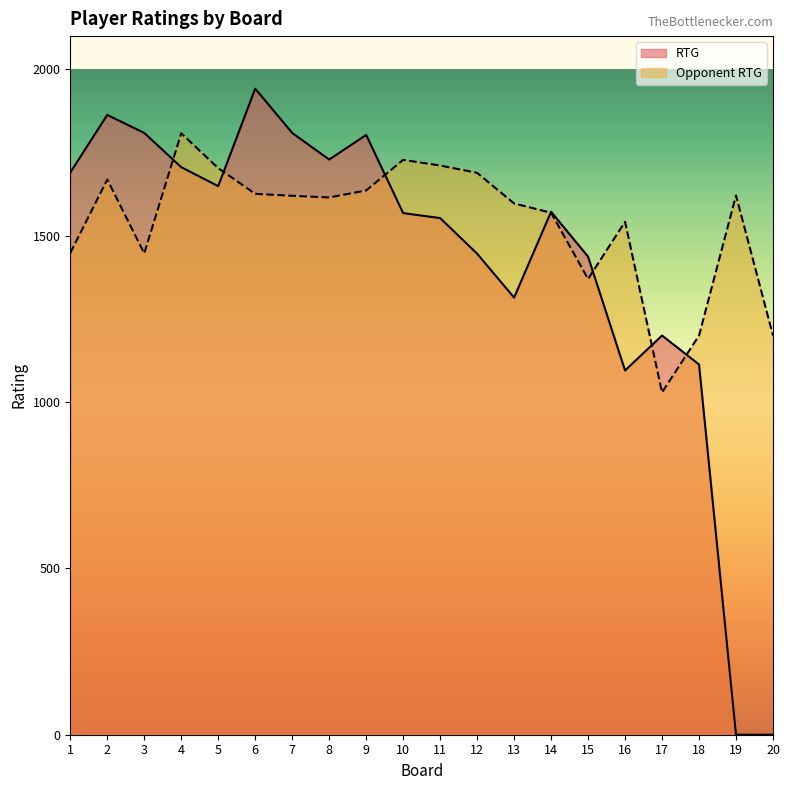

Is it true that Opponent RTG equals 2172 at 16?

False